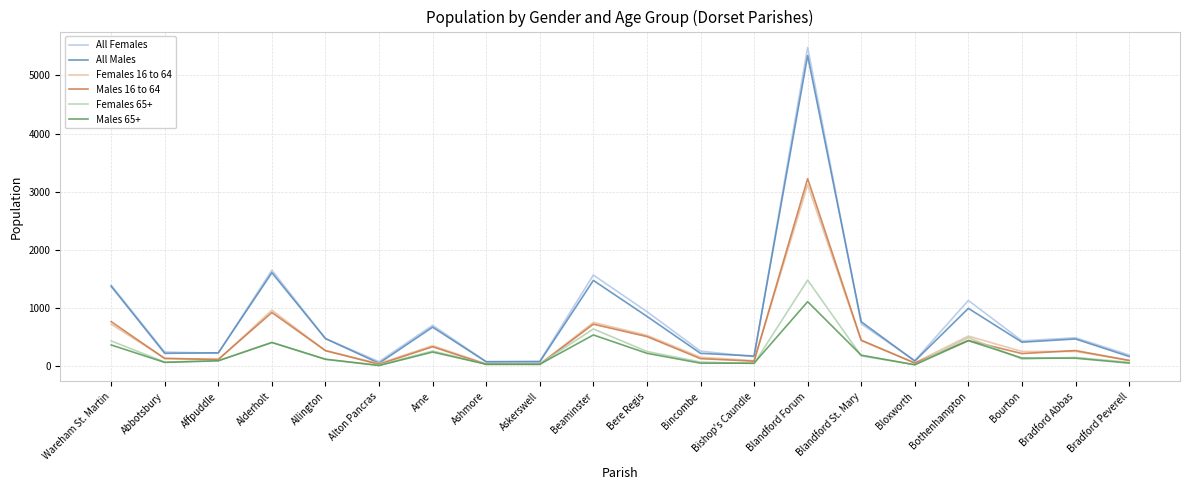

What is the maximum value shown in the chart?

5482